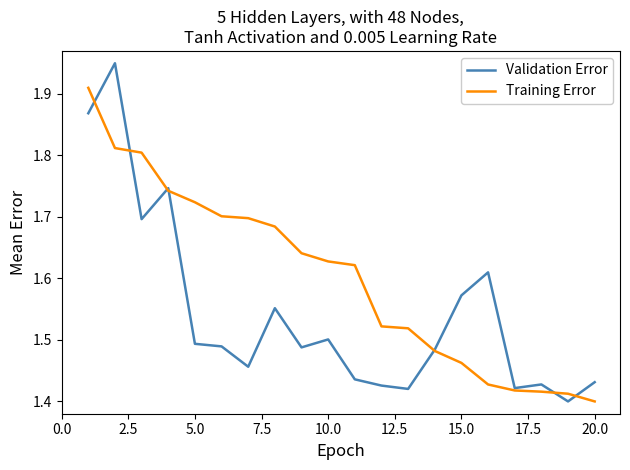

List the series in order of their peak value, highest first.

Validation Error, Training Error